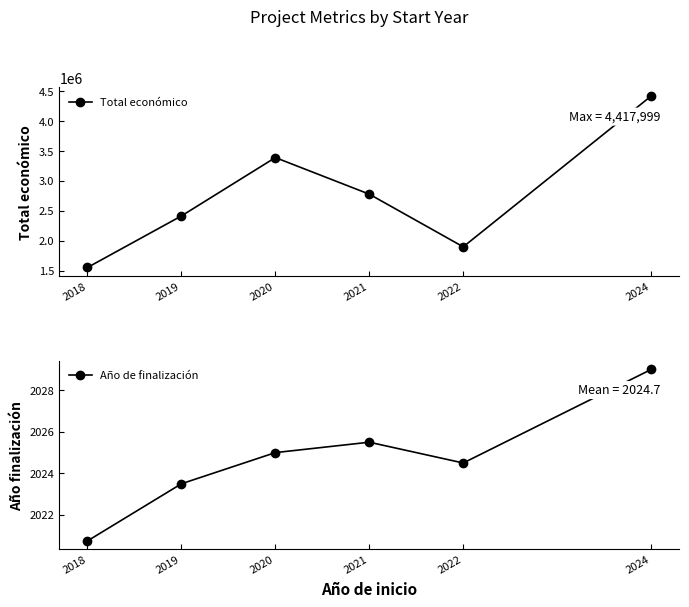

Which series has the largest total across all categories?

Total económico